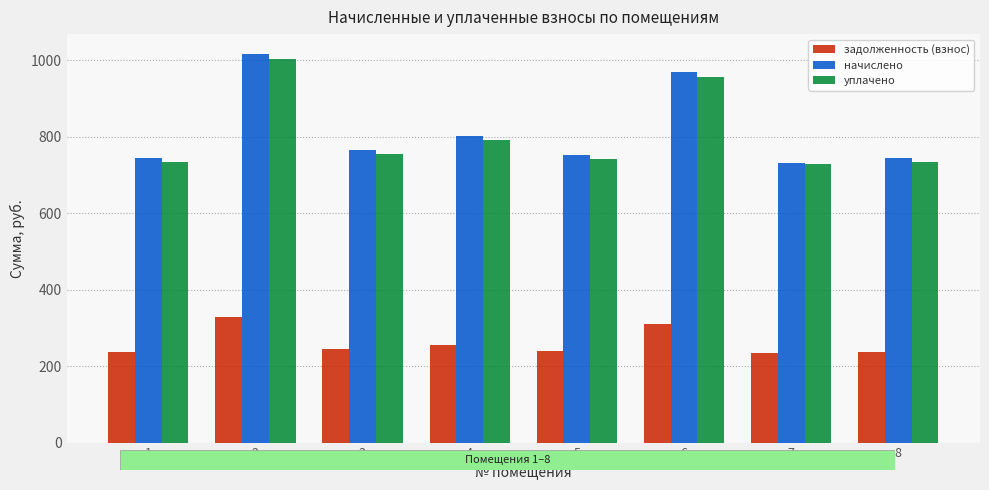

At 4, list the series in order from smallest to largest.

задолженность (взнос), уплачено, начислено